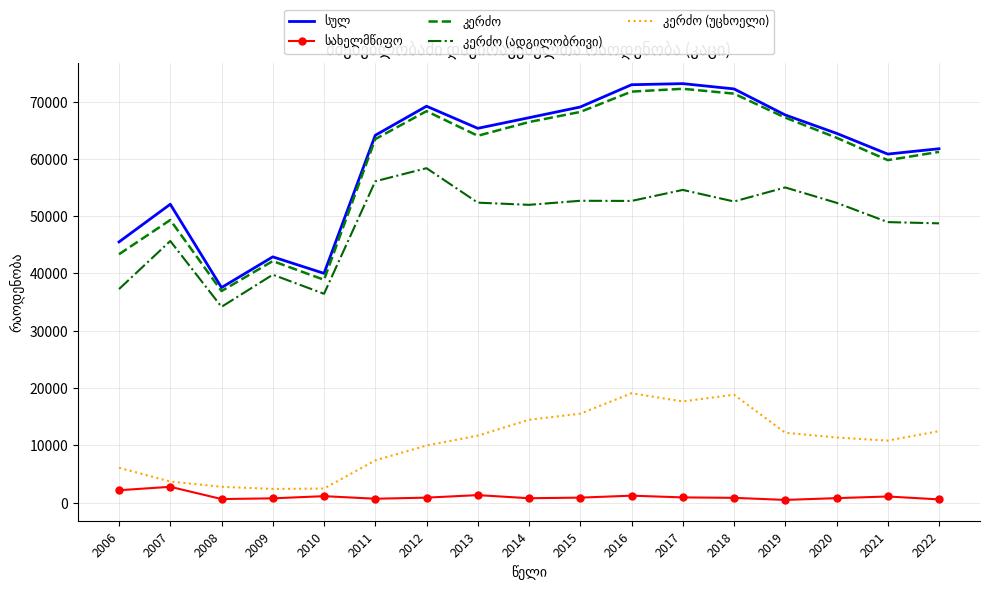

Is it true that სულ equals 69209 at 2012?

True